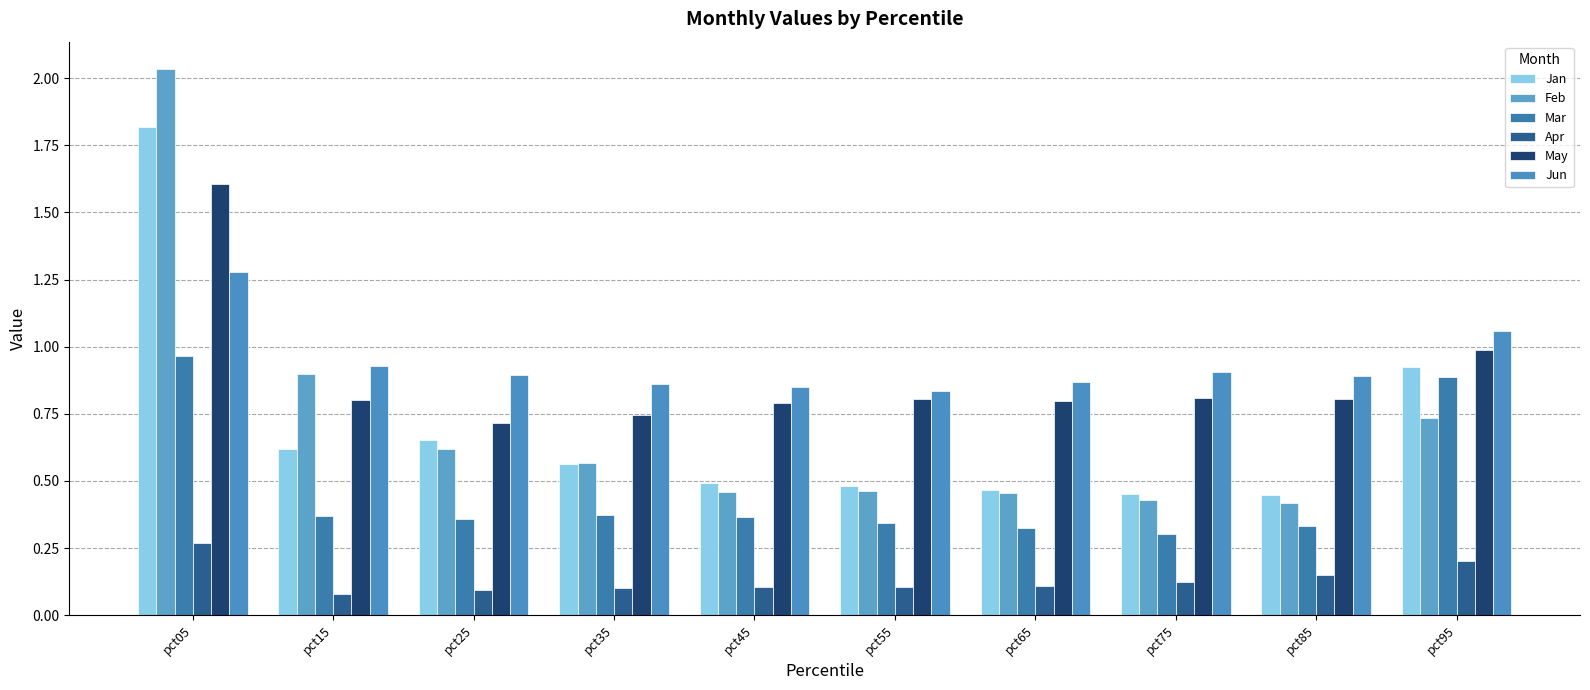

Rank the categories by Feb value from highest to lowest.

pct05, pct15, pct95, pct25, pct35, pct55, pct45, pct65, pct75, pct85